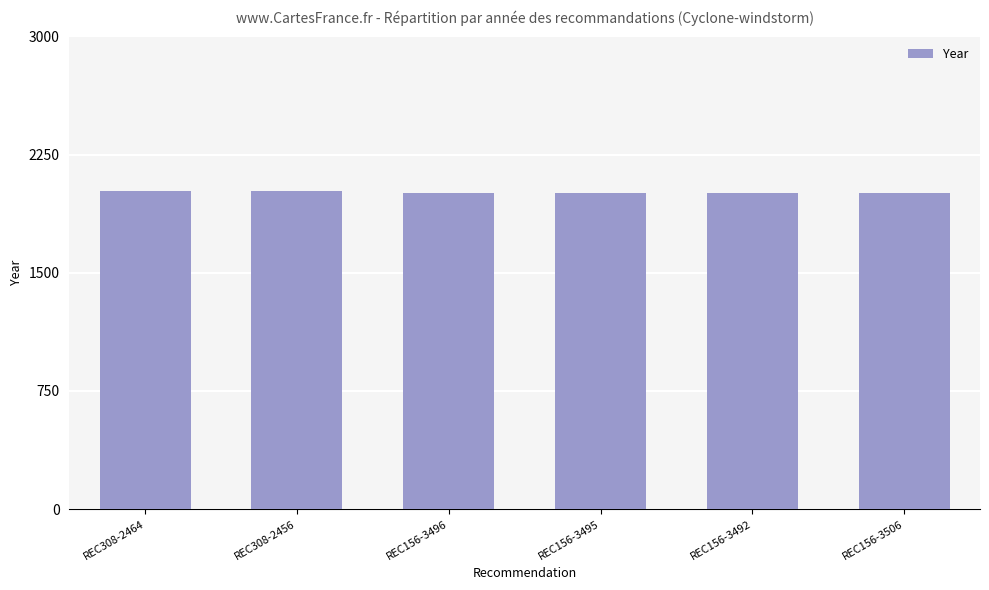

How many bars are there in total?

6